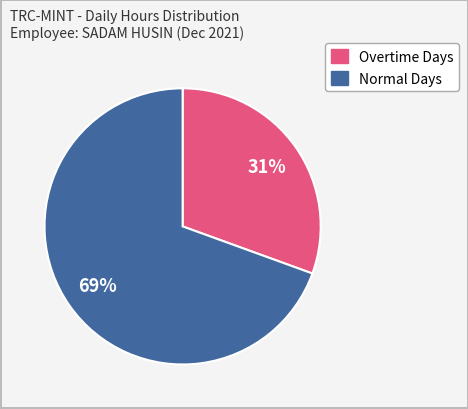

To the nearest percent, what is the average slice percentage?

50%